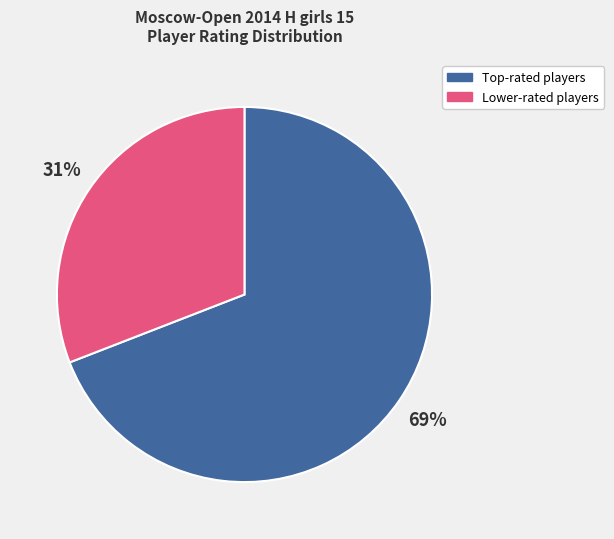

Is there any slice that represents more than half of the pie?

Yes